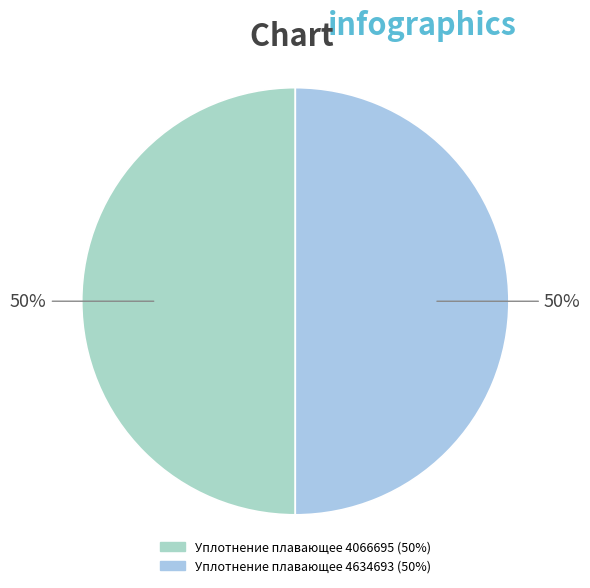

Between Уплотнение плавающее 4066695 and Уплотнение плавающее 4634693, which is larger?

Уплотнение плавающее 4634693